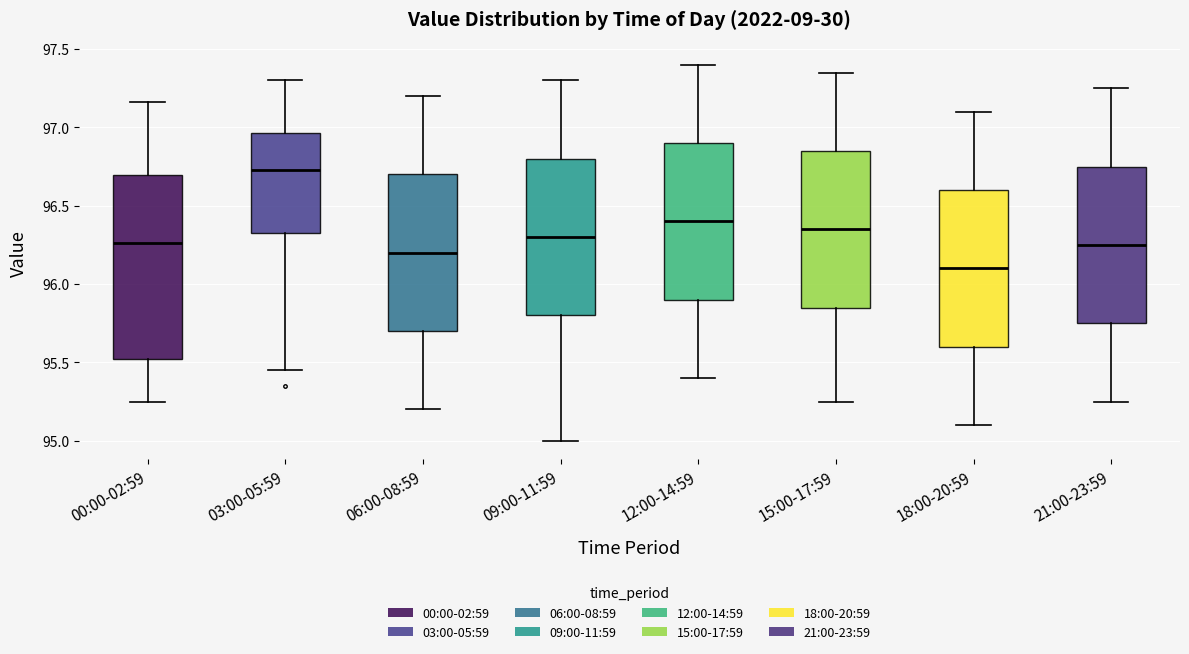

Reading left to right, read every box against the y-axis: the position of its median line, the range the box covers, and the ends of its whiskers. The values are not printed on the chart, so give them approximately, as read against the axis.

00:00-02:59: median 96.25, box 95.50 to 96.70, whiskers 95.25 to 97.15
03:00-05:59: median 96.75, box 96.35 to 96.95, whiskers 95.45 to 97.30
06:00-08:59: median 96.20, box 95.70 to 96.70, whiskers 95.20 to 97.20
09:00-11:59: median 96.30, box 95.80 to 96.80, whiskers 95.00 to 97.30
12:00-14:59: median 96.40, box 95.90 to 96.90, whiskers 95.40 to 97.40
15:00-17:59: median 96.35, box 95.85 to 96.85, whiskers 95.25 to 97.35
18:00-20:59: median 96.10, box 95.60 to 96.60, whiskers 95.10 to 97.10
21:00-23:59: median 96.25, box 95.75 to 96.75, whiskers 95.25 to 97.25